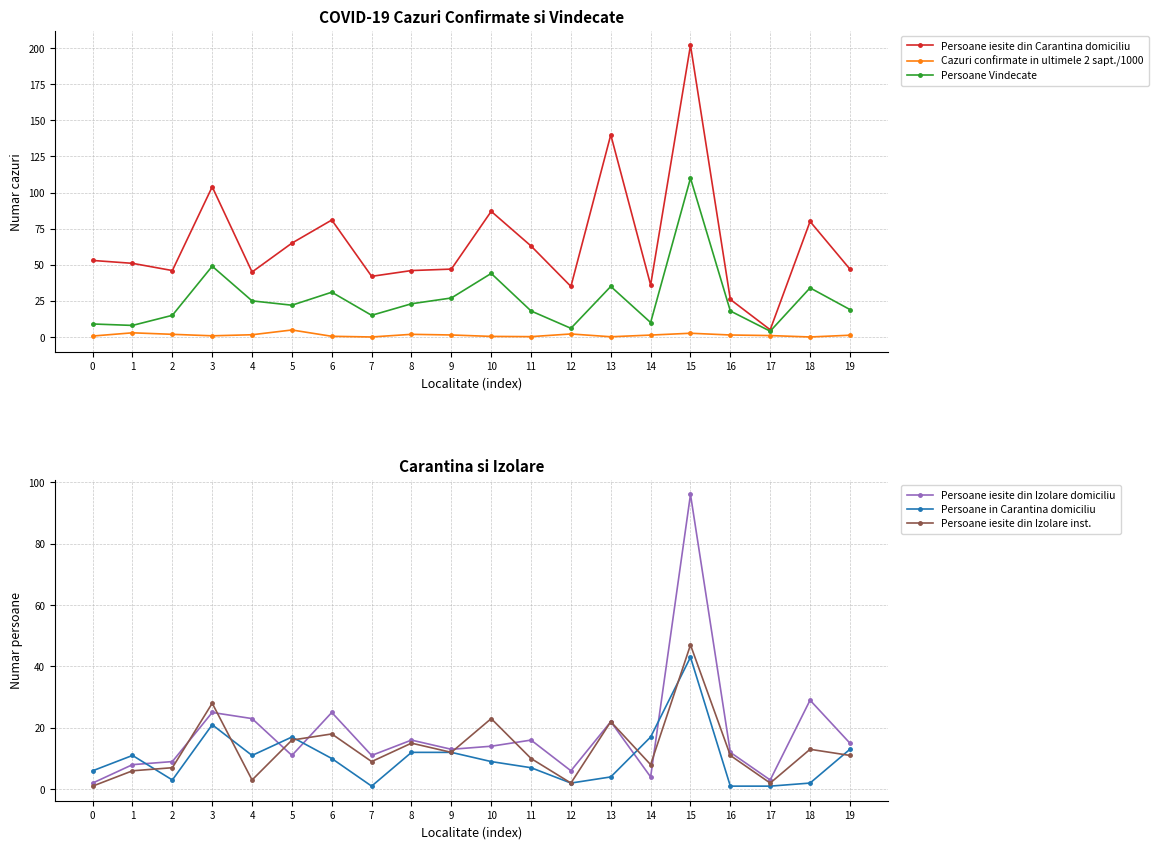

Read the Cazuri confirmate in ultimele 2 sapt./1000 value at 12.

2.1